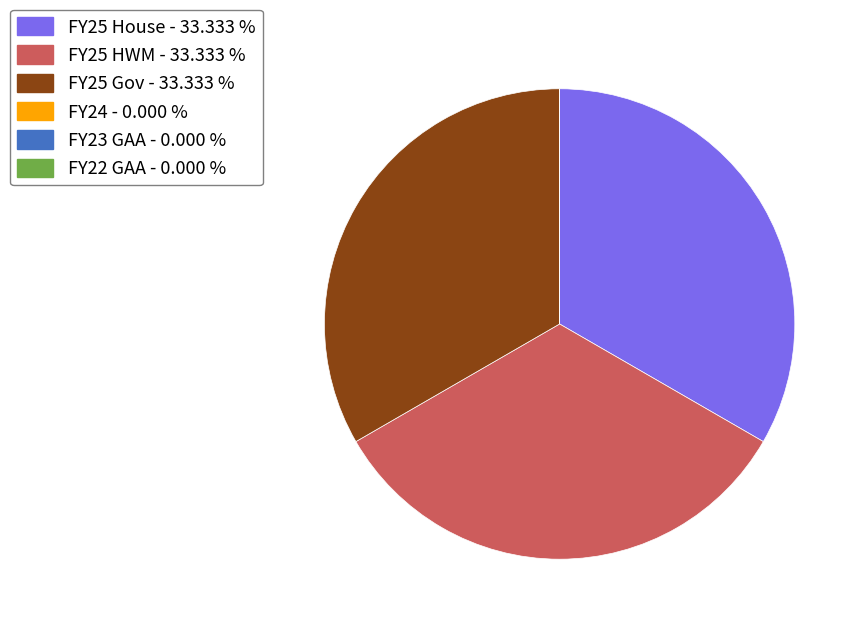

Does FY25 House - 33.333 % represent more than half of the total?

No